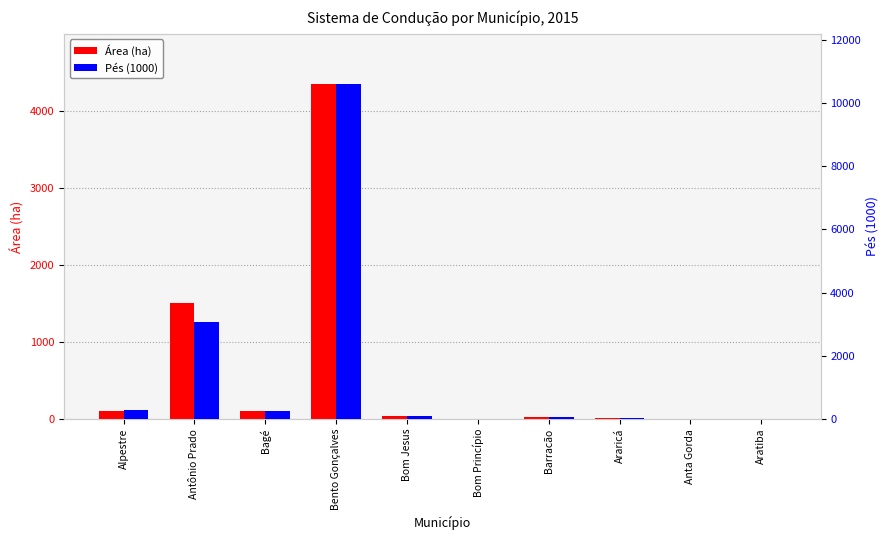

Is it true that Pés (1000) equals 10.8 at Anta Gorda?

True